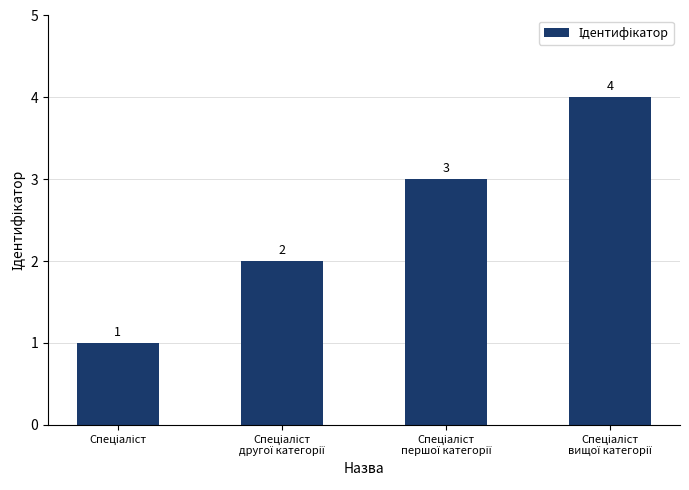

Count the number of data series in this chart.

1